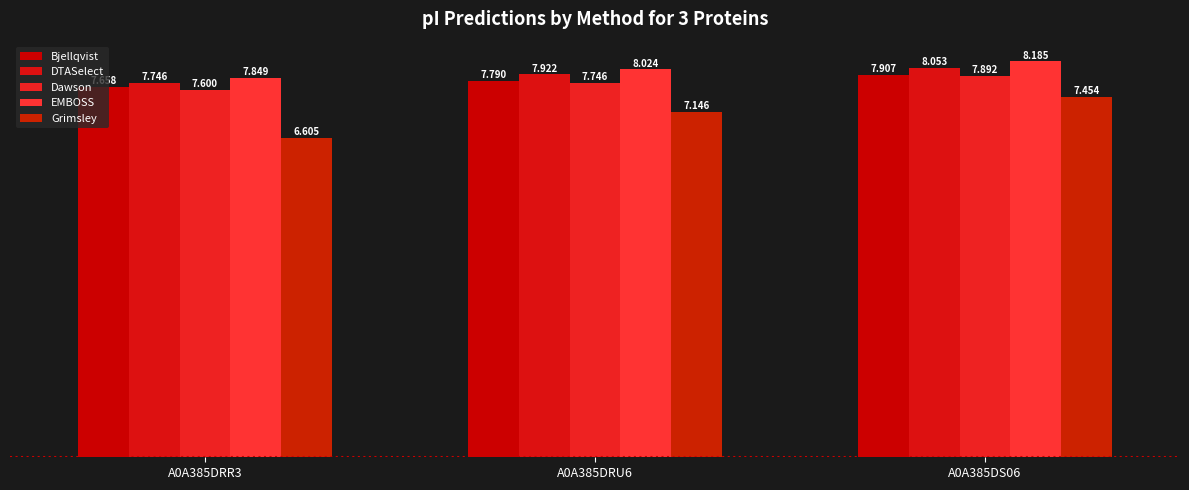

Reading left to right, what are all the values shown in this chart?

Bjellqvist: A0A385DRR3=7.7	A0A385DRU6=7.8	A0A385DS06=7.9
DTASelect: A0A385DRR3=7.7	A0A385DRU6=7.9	A0A385DS06=8.1
Dawson: A0A385DRR3=7.6	A0A385DRU6=7.7	A0A385DS06=7.9
EMBOSS: A0A385DRR3=7.8	A0A385DRU6=8.0	A0A385DS06=8.2
Grimsley: A0A385DRR3=6.6	A0A385DRU6=7.1	A0A385DS06=7.5